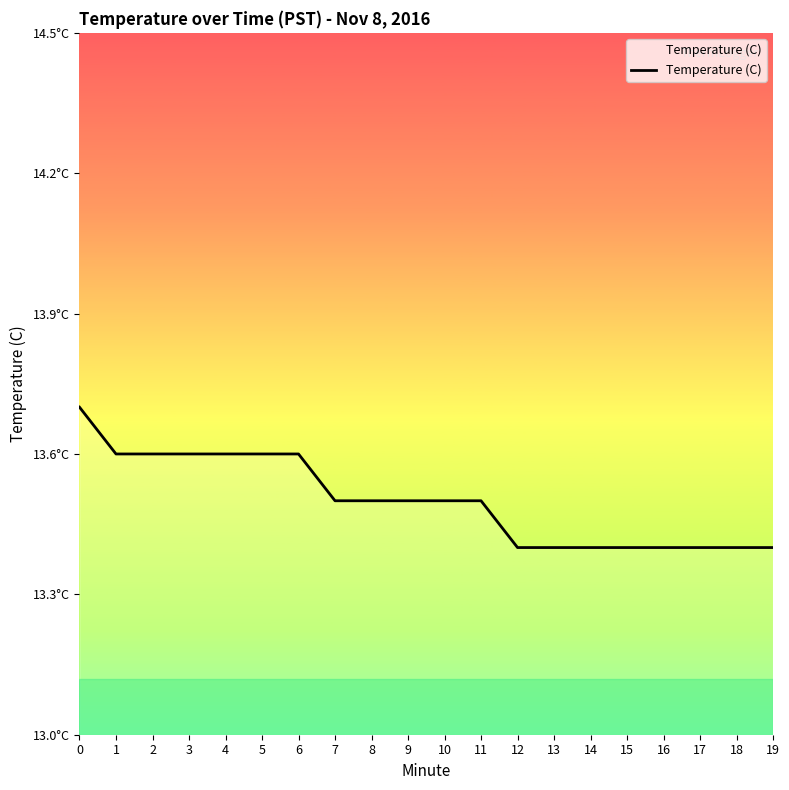

Is it true that the value at 18 is 13.4?

True